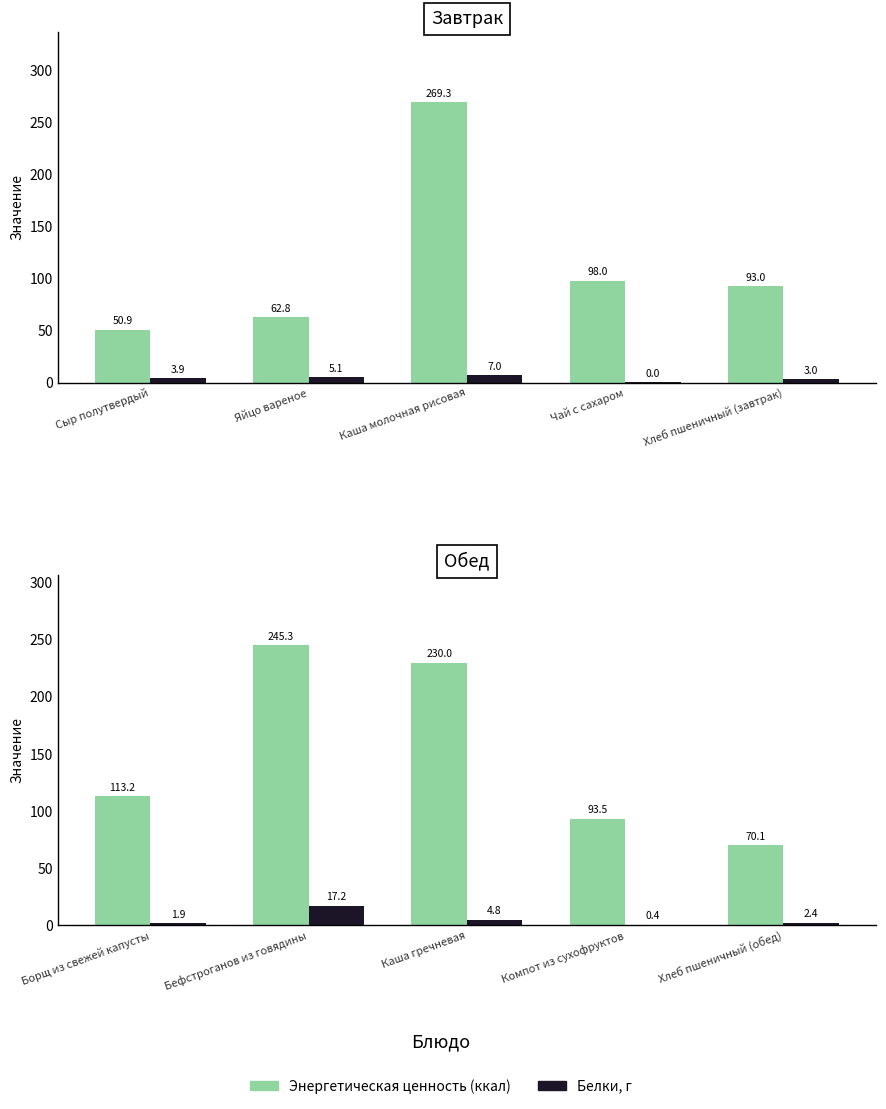

At how many categories does at least one series exceed 6?

5